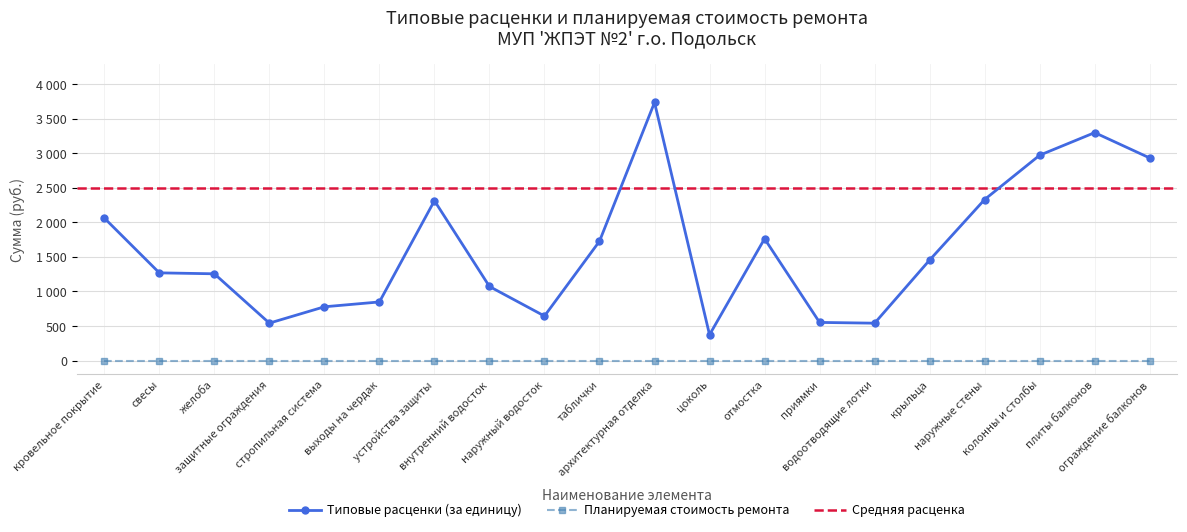

Reading left to right, what are all the values shown in this chart?

2062.8	1269.7	1256.0	542.3	778.8	848.8	2313.3	1072.5	644.9	1727.4	3735.1	374.2	1763.2	552.6	541.4	1455.0	2331.0	2971.8	3298.8	2931.9